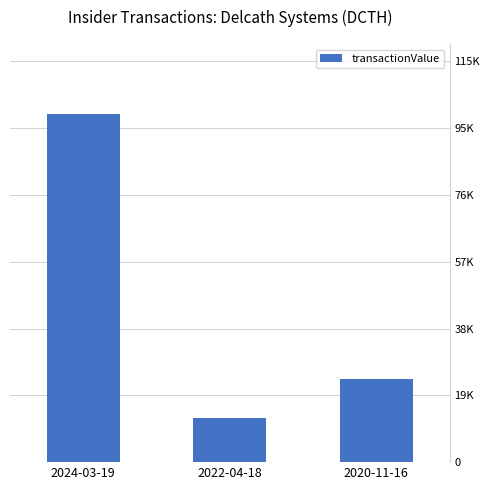

Does the chart contain any negative values?

No